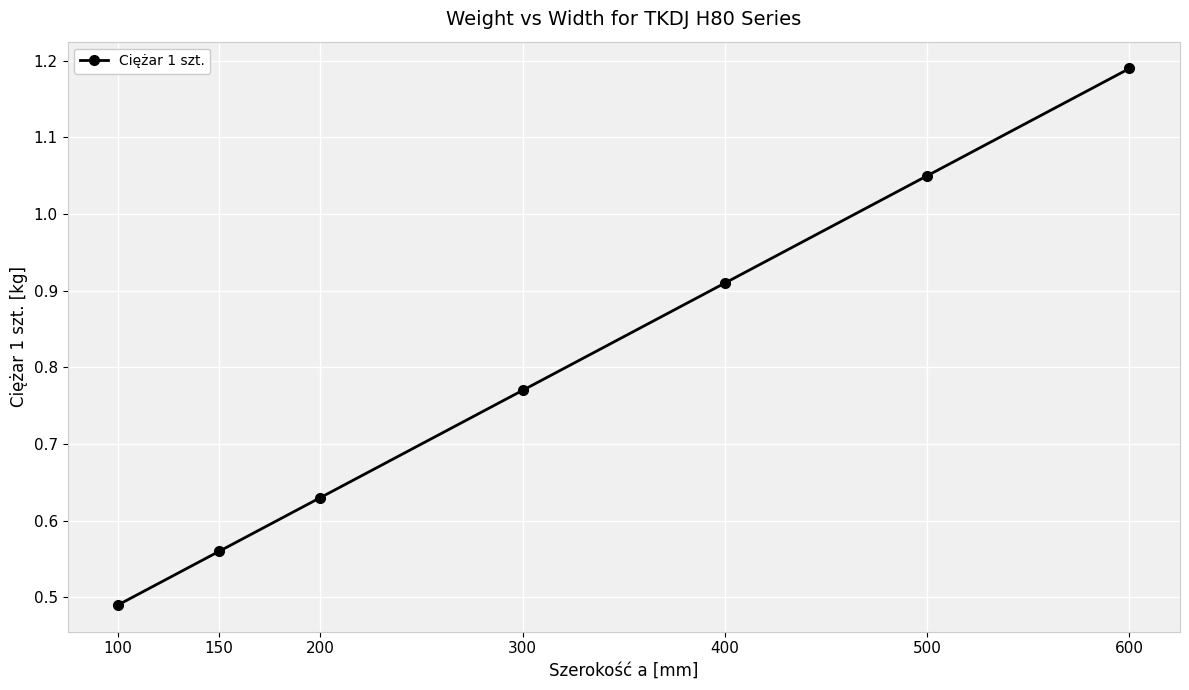

List the labels in order of value, largest first.

600, 500, 400, 300, 200, 150, 100